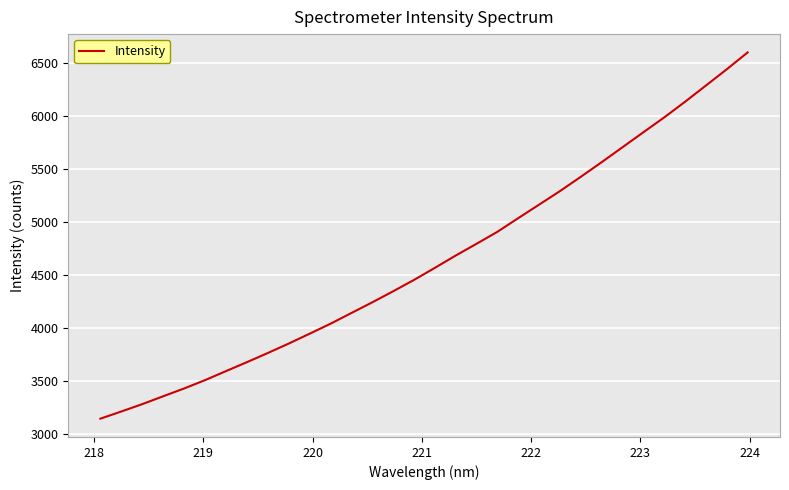

Reading right to left, extract all data points from this chart.

6604.6	6445.6	6291.9	6138.7	5990.8	5850.3	5709.0	5567.6	5429.4	5294.2	5166.4	5038.7	4909.6	4796.4	4685.0	4568.5	4454.5	4347.2	4242.8	4141.9	4040.6	3946.4	3853.5	3764.3	3677.9	3593.5	3508.4	3429.8	3356.4	3282.0	3212.6	3145.1